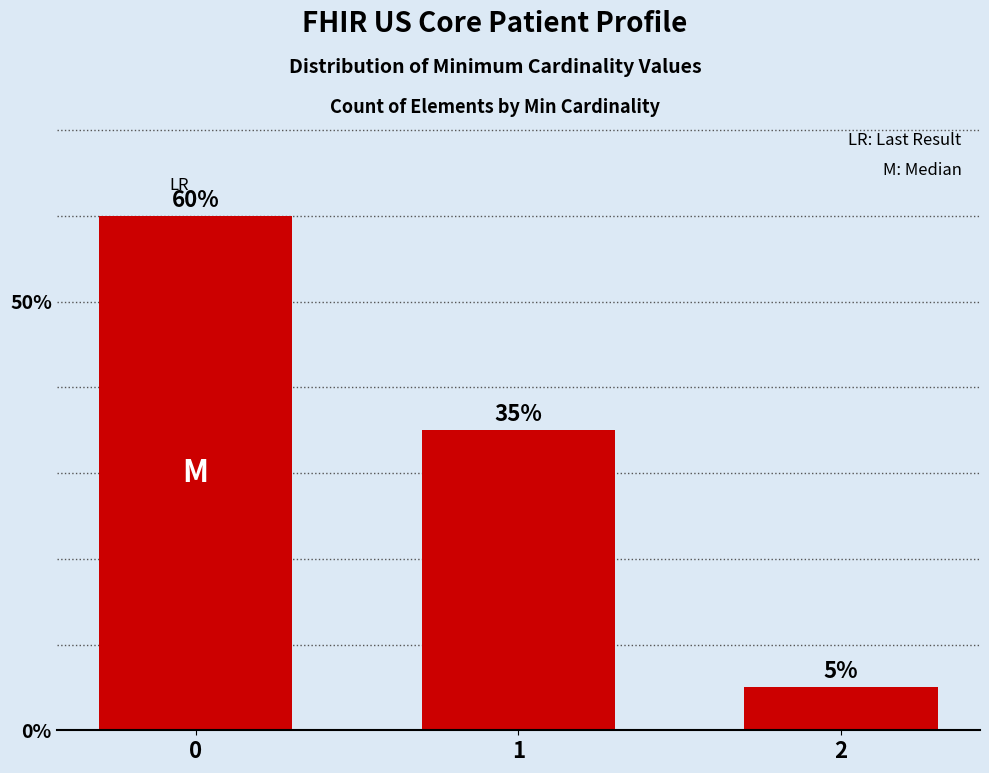

What is the greatest value displayed?

60